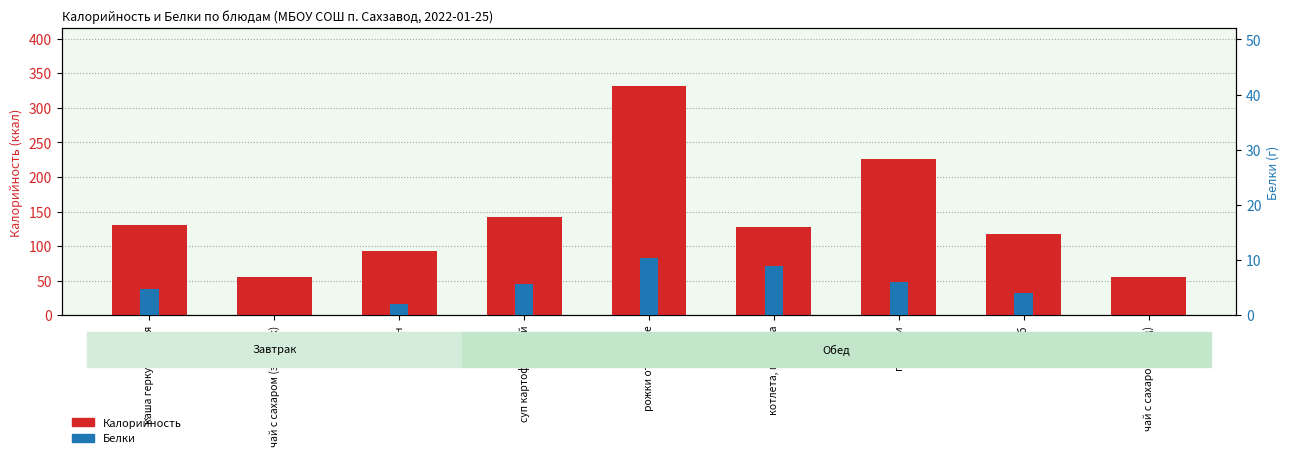

What is the value of the Калорийность bar at the 7th from the left?

225.6